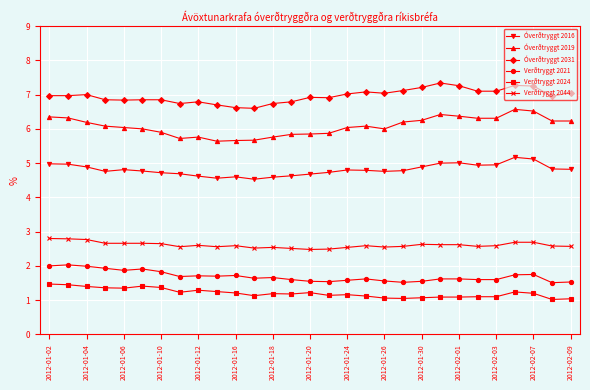

How many lines are shown in the chart?

6